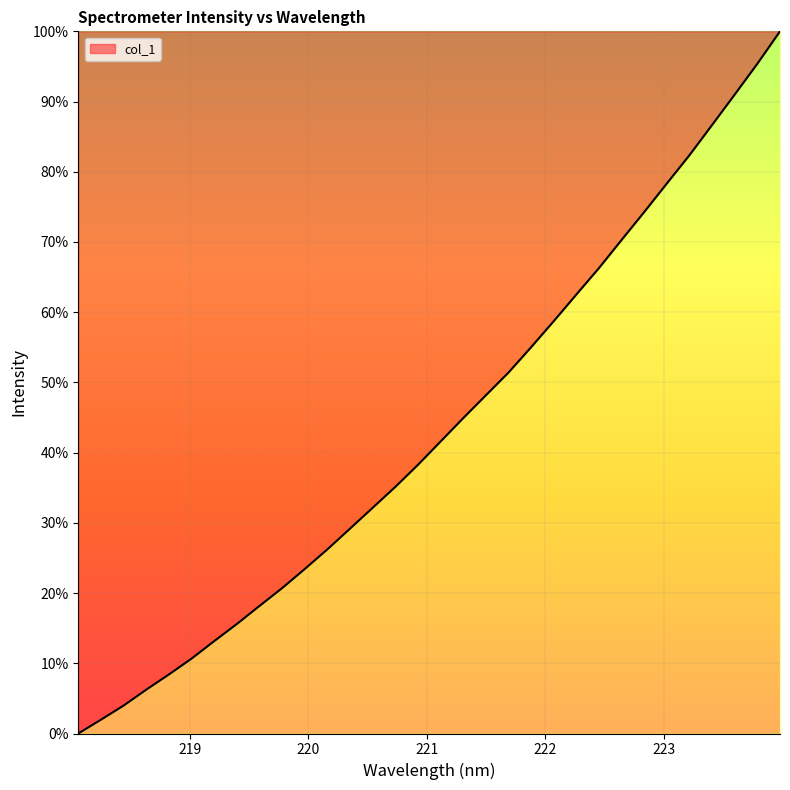

What is the difference between the maximum and minimum values?

100.0